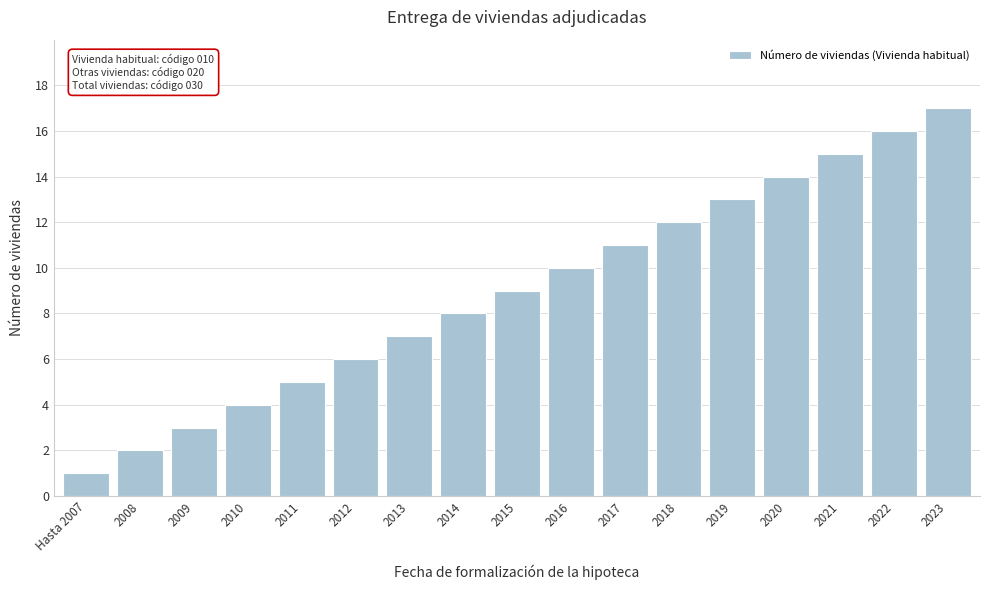

What is the label of the 17th bar from the right?

Hasta 2007